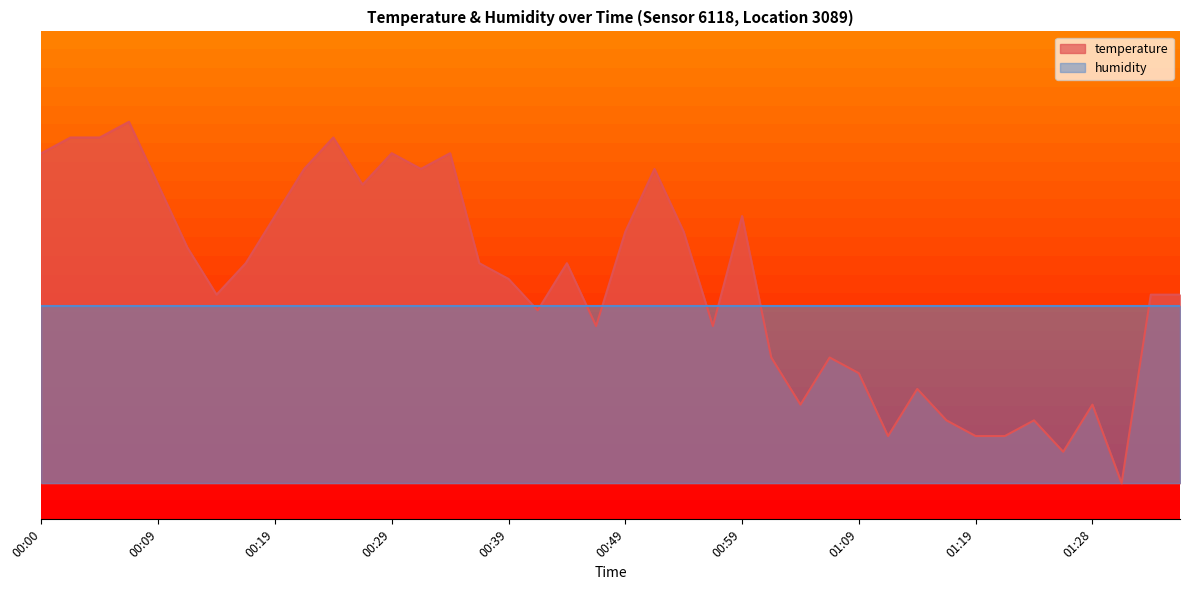

What is the label of the 13th point from the left?

00:29